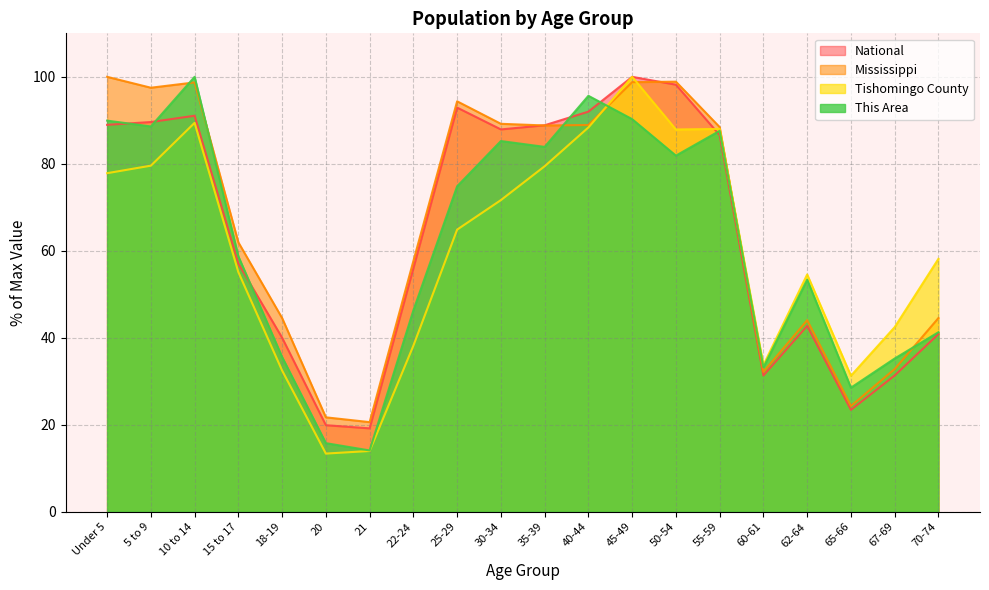

How many values in the Tishomingo County series are below 64?

10